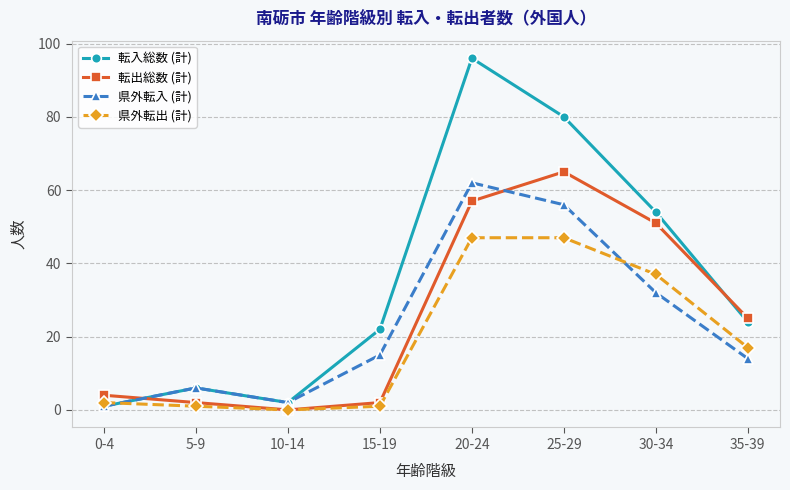

How many values in 県外転出 (計) are above zero?

7